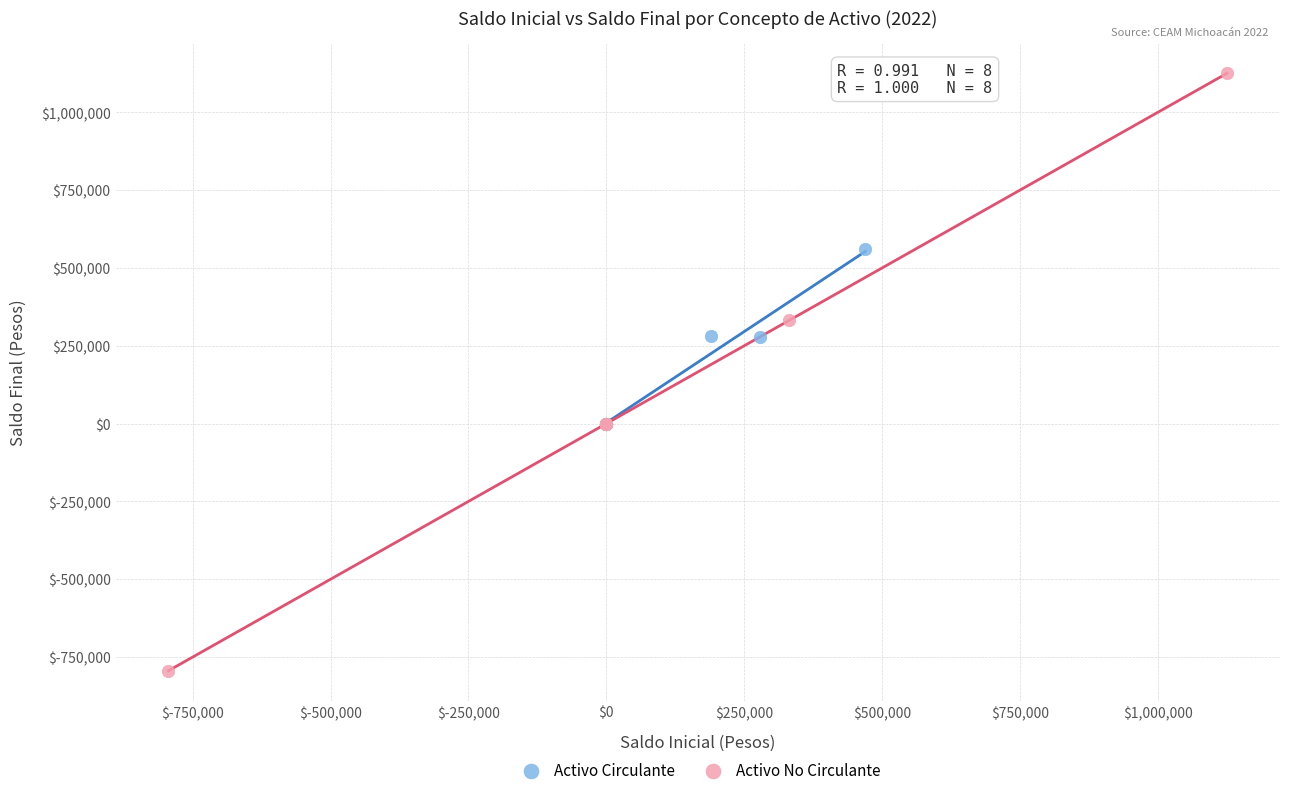

Which series contains the lowest Y value?

Activo No Circulante